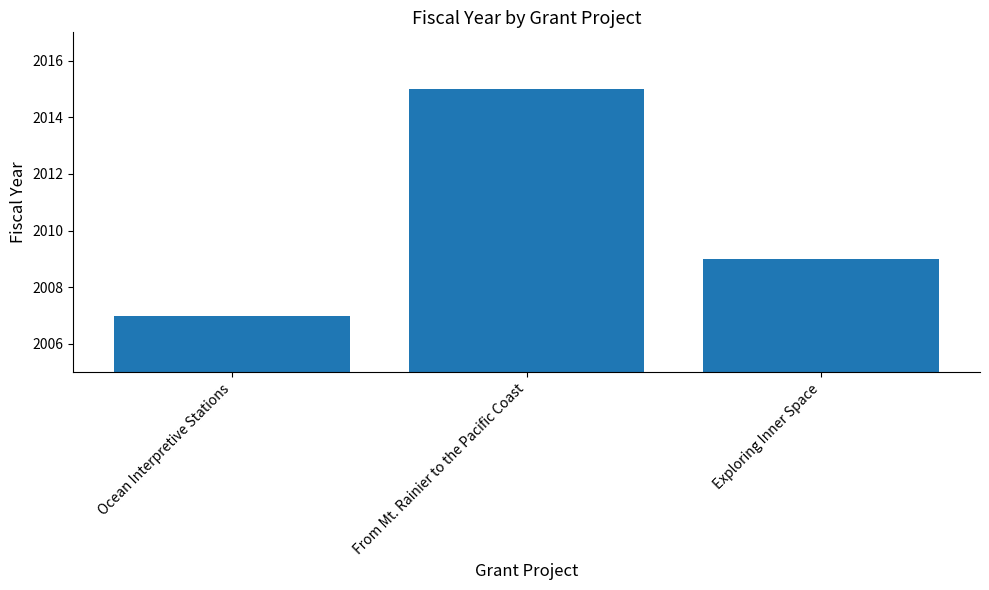

Read the value at Ocean Interpretive Stations.

2007